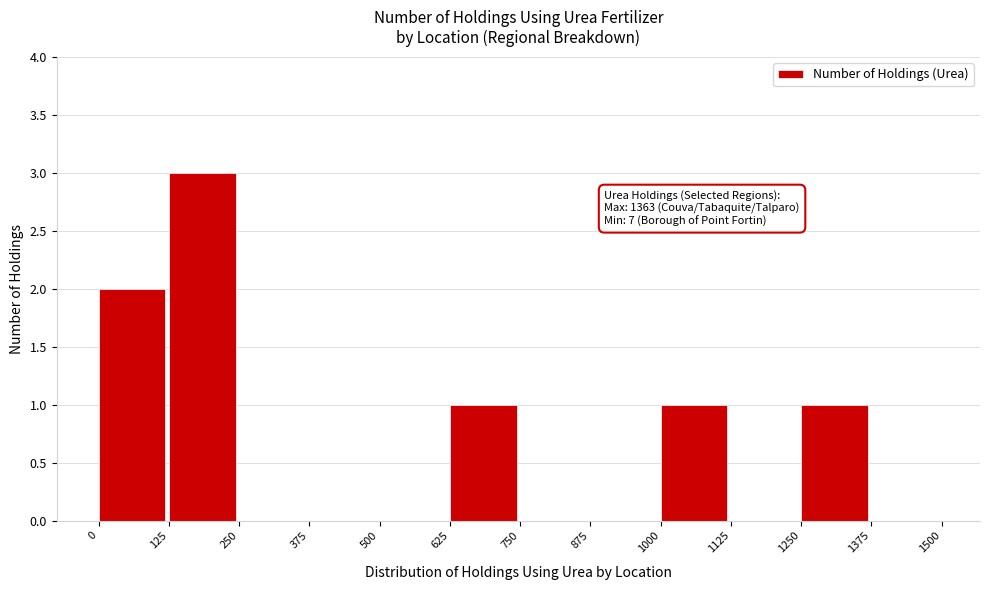

Which range on the x-axis has the tallest bar?

125 to 250